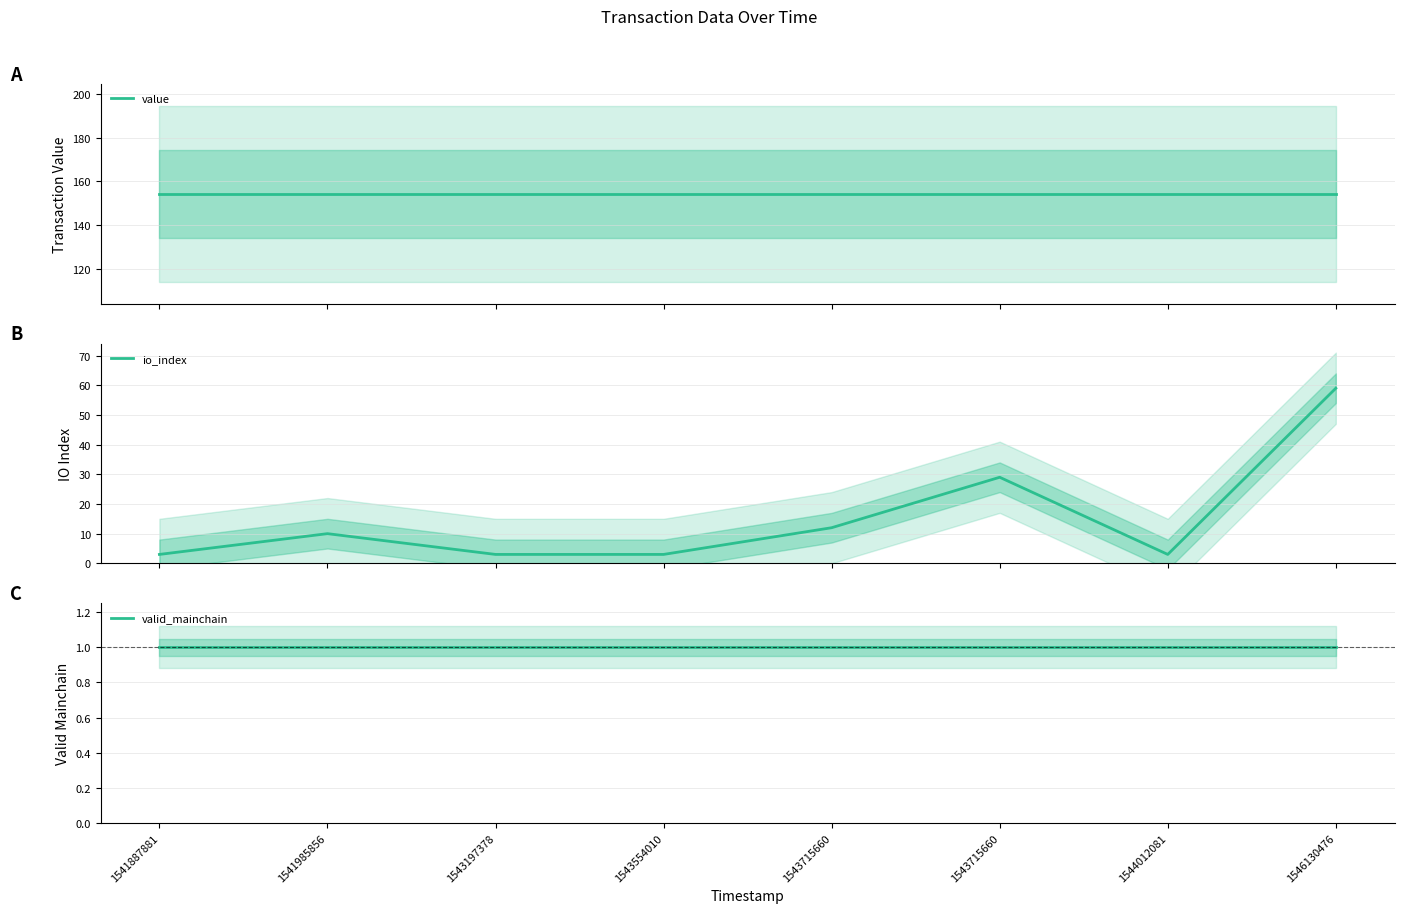

Is the value of valid_mainchain at 1543197378 greater than the value of value at 1543715660?

No